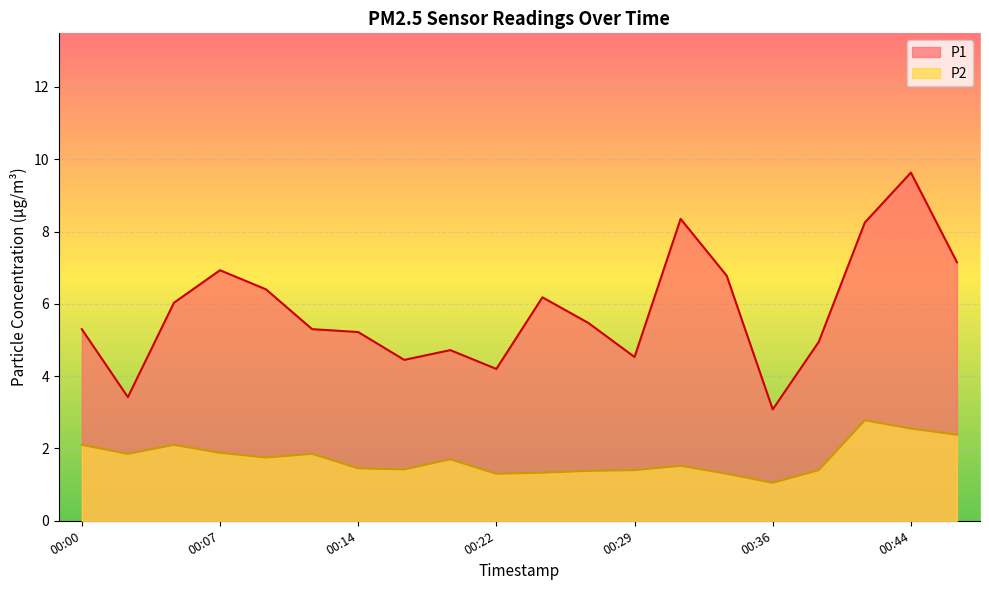

Where is P2 nearest to the value 1?

00:36